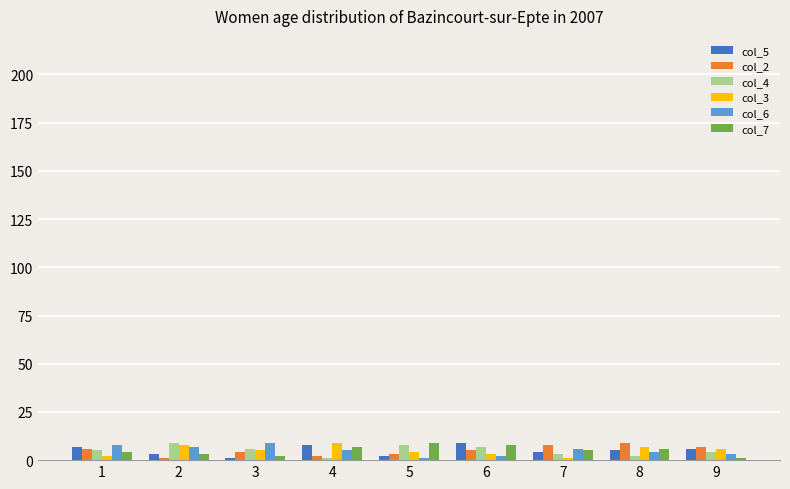

Is it true that col_2 equals 2 at 8?

False